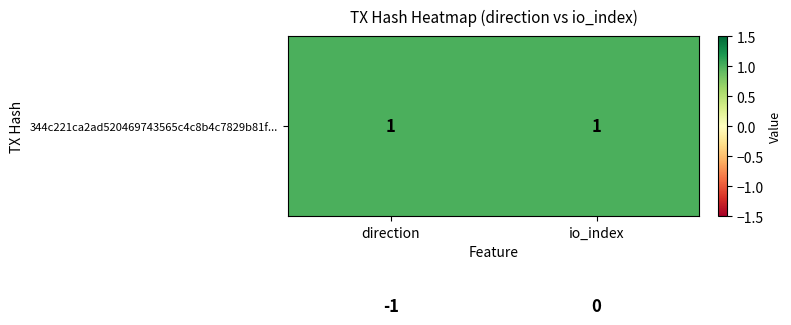

Count the number of data series in this chart.

2